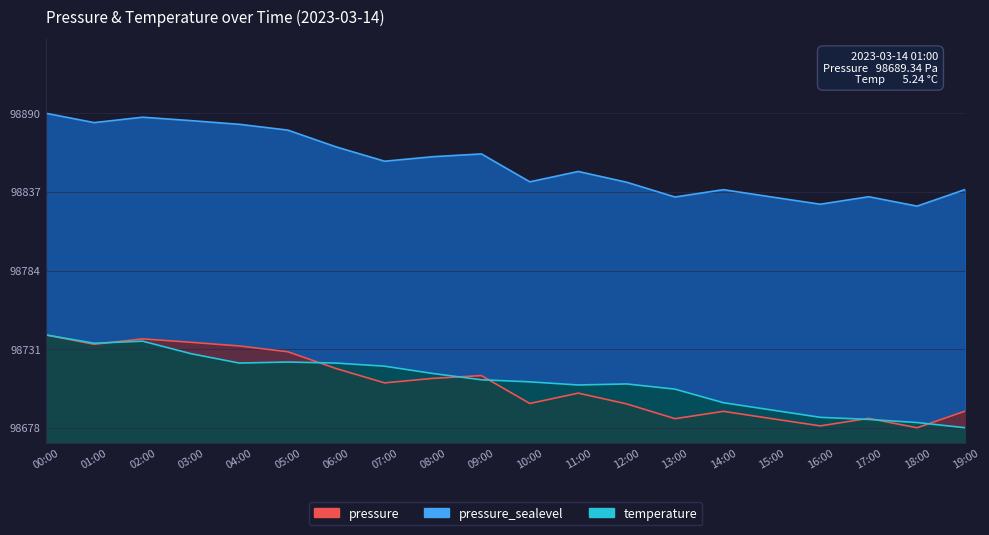

What is the spread (max minus min) of values at 05:00?

157.0